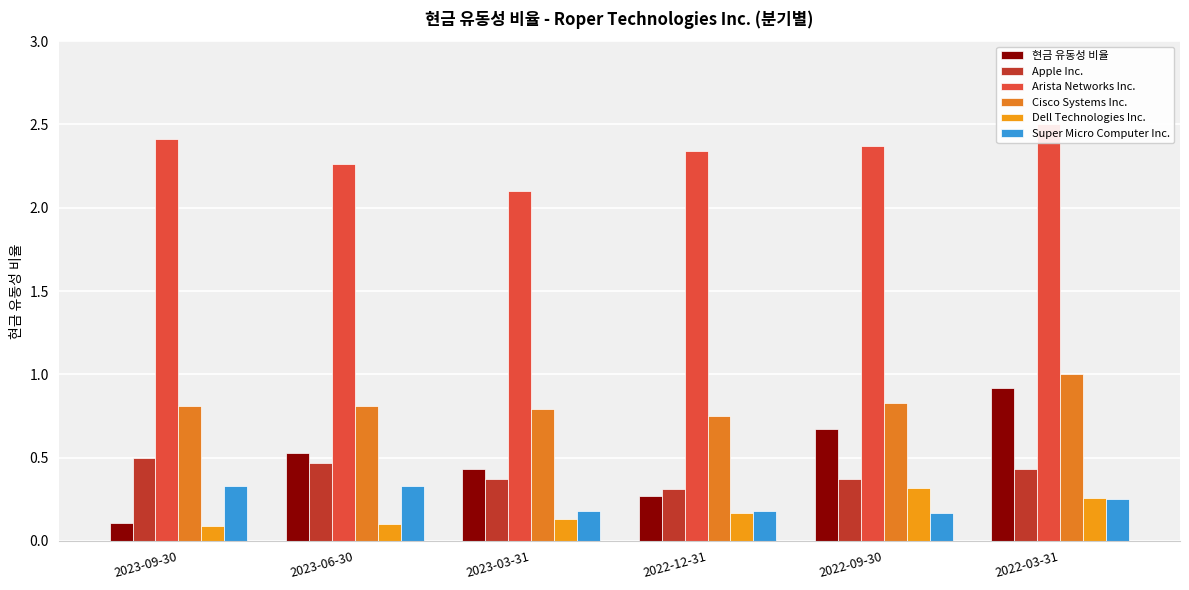

What is the sum of the Cisco Systems Inc. values at 2022-03-31 and 2022-09-30?

1.8